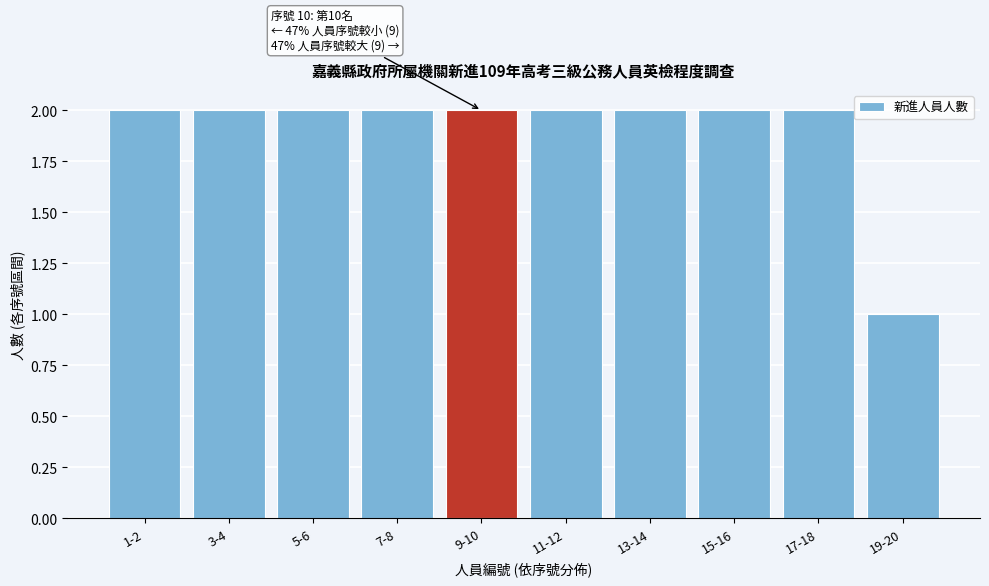

Reading right to left, what are all the values shown in this chart?

19-20=1	17-18=2	15-16=2	13-14=2	11-12=2	9-10=2	7-8=2	5-6=2	3-4=2	1-2=2